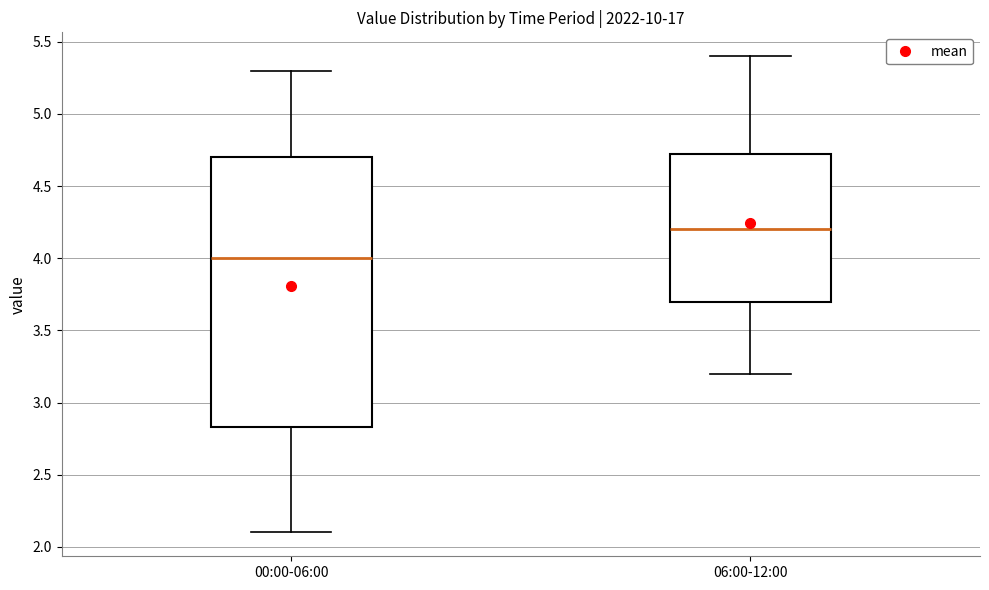

Reading left to right, read every box against the y-axis: the position of its median line, the range the box covers, and the ends of its whiskers. The values are not printed on the chart, so give them approximately, as read against the axis.

00:00-06:00: median 4.00, box 2.85 to 4.70, whiskers 2.10 to 5.30
06:00-12:00: median 4.20, box 3.70 to 4.75, whiskers 3.20 to 5.40